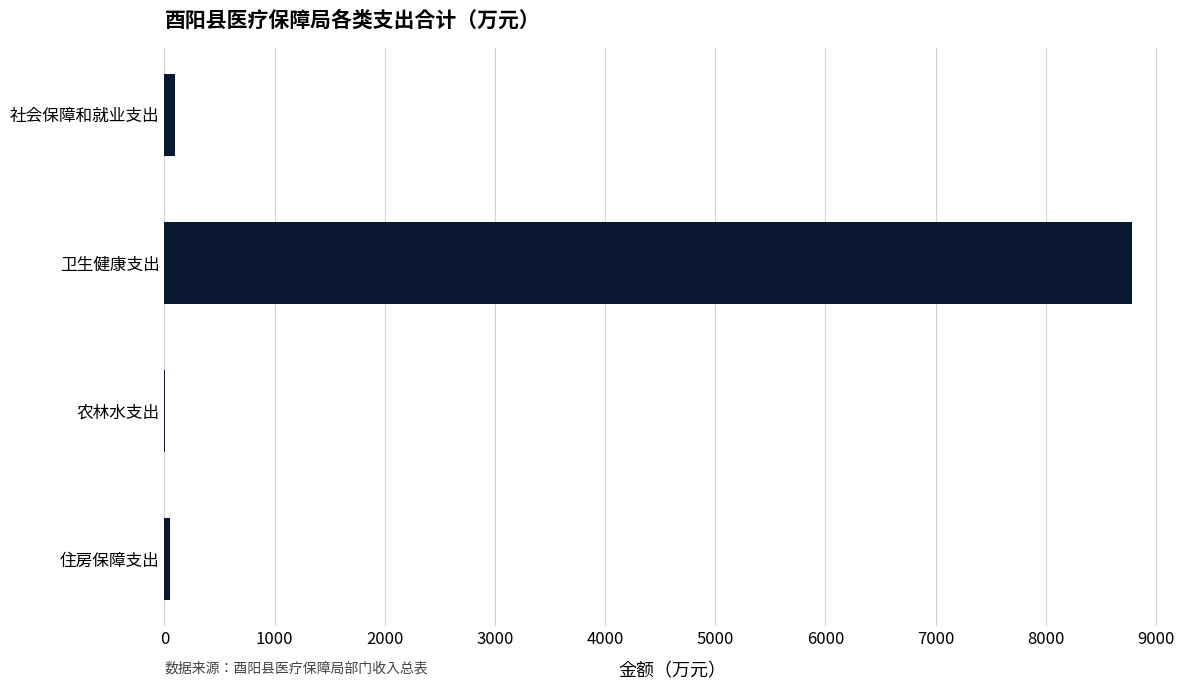

Which category has the highest value across all series?

卫生健康支出